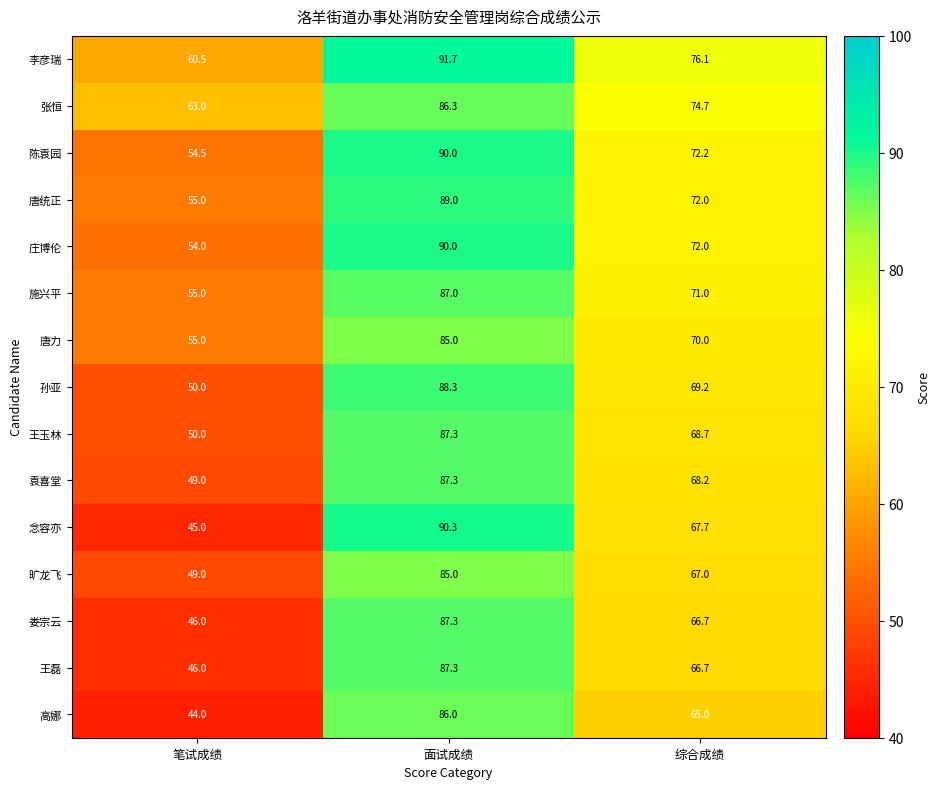

What is the smallest value displayed?

44.0